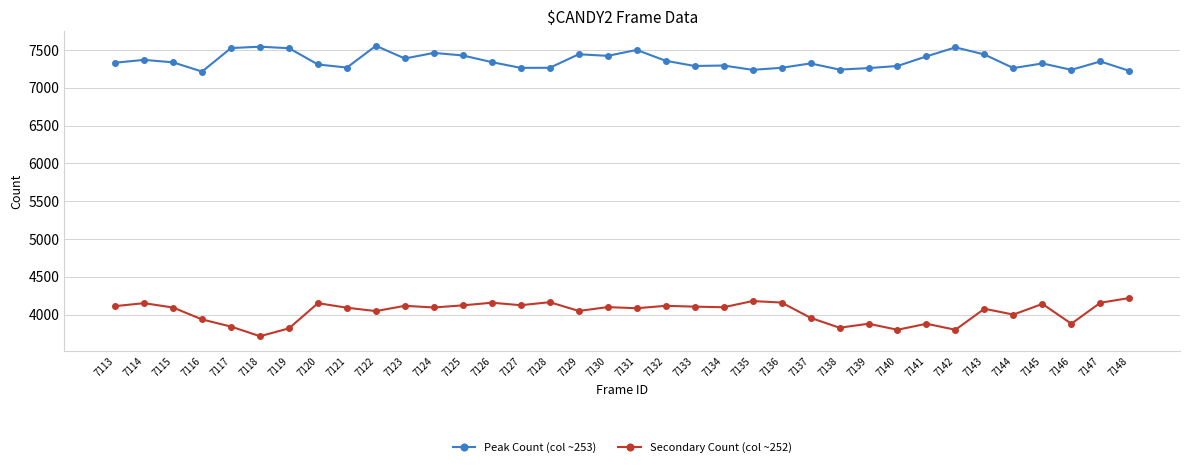

List the series in order of their overall mean, lowest first.

Secondary Count (col ~252), Peak Count (col ~253)